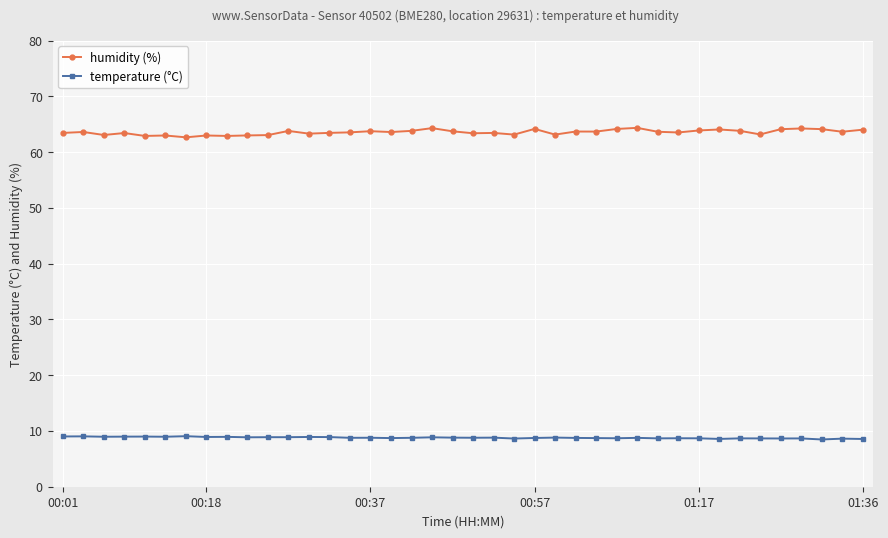

List the series in order of their peak value, highest first.

humidity (%), temperature (°C)